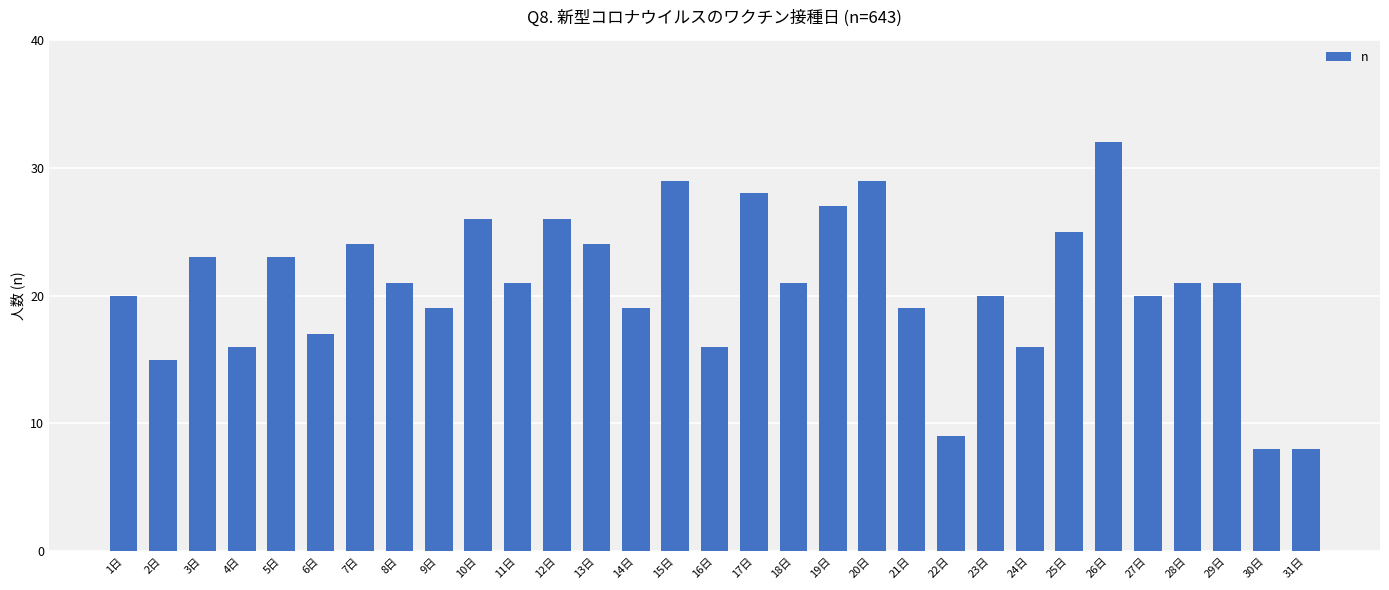

What is the smallest value displayed?

8